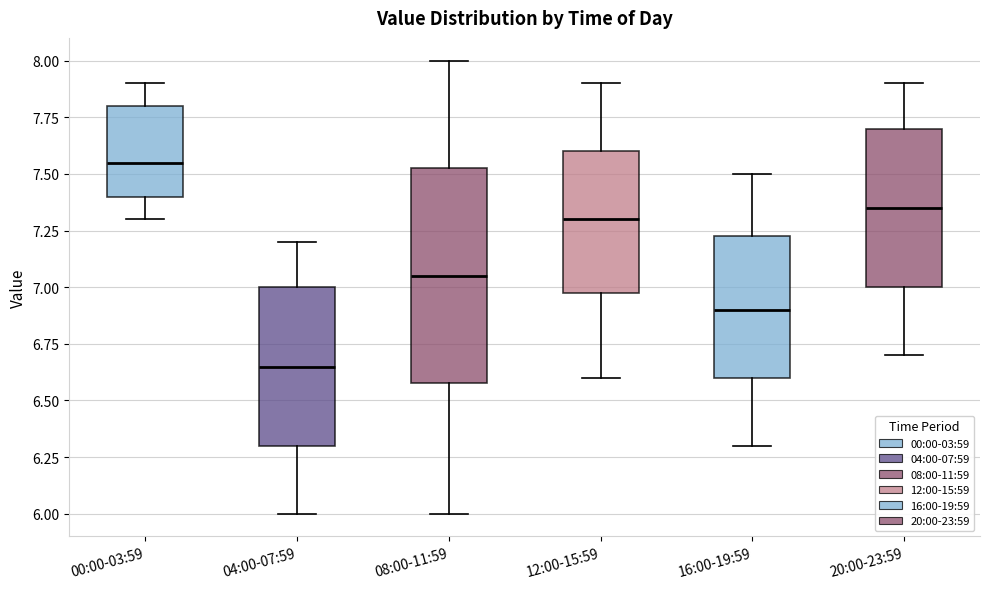

Which box's median line is the lowest?

04:00-07:59